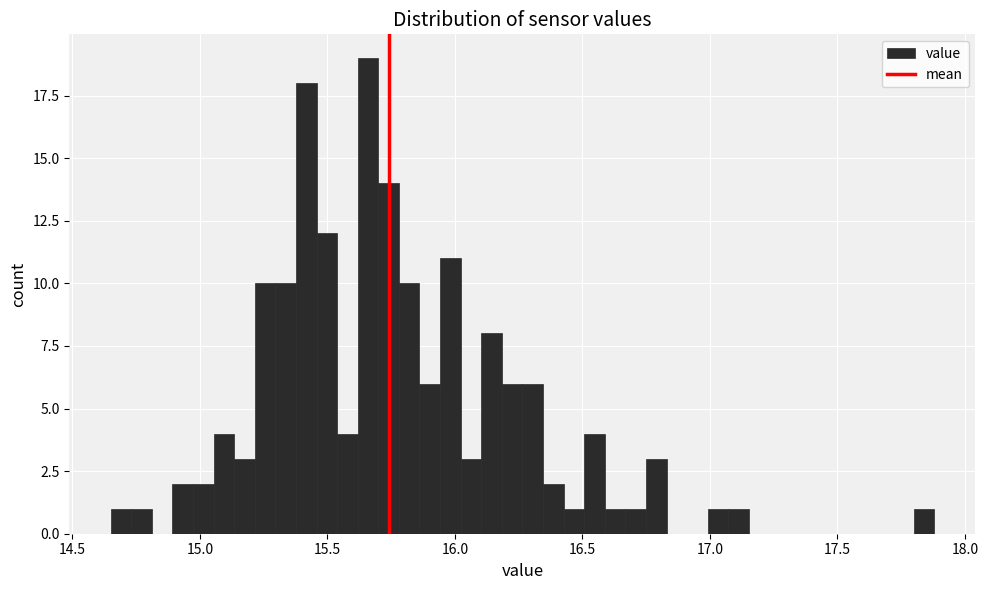

Around what value on the x-axis is the tallest bar? Give the approximate position of its centre, as read against the axis.

15.65